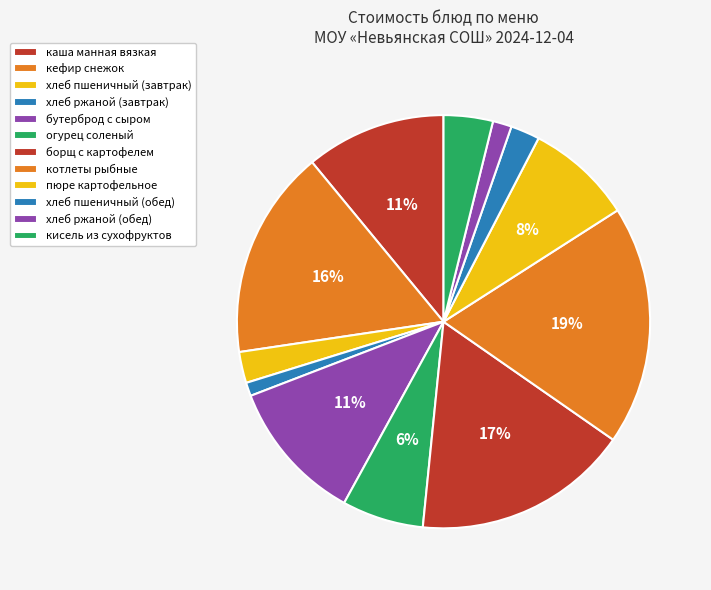

Is каша манная вязкая the majority of the pie?

No